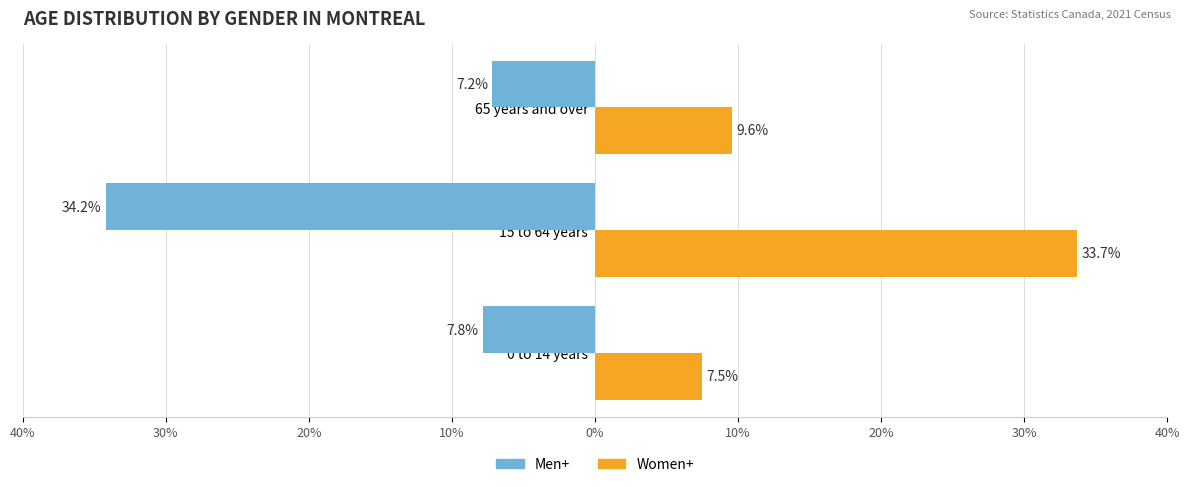

What is the maximum value shown in the chart?

33.7